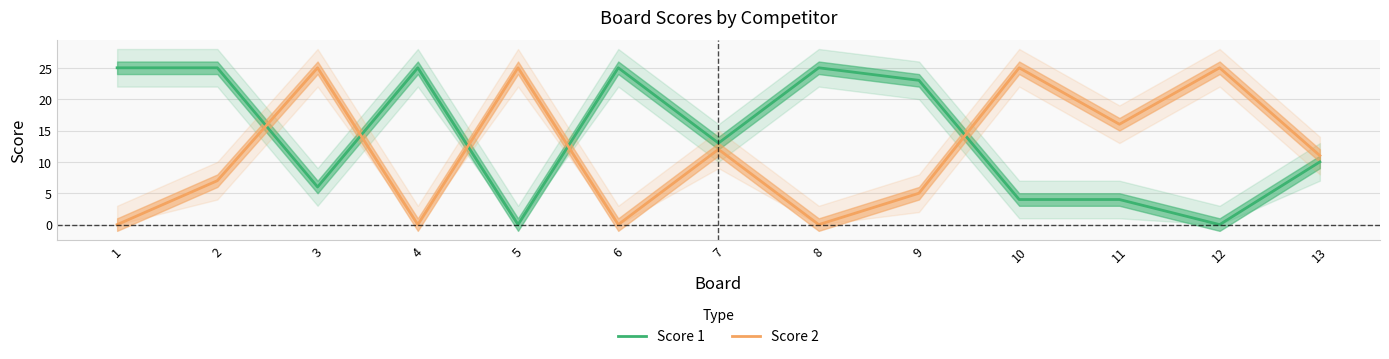

Which series changed the most between 5 and 6?

Score 1